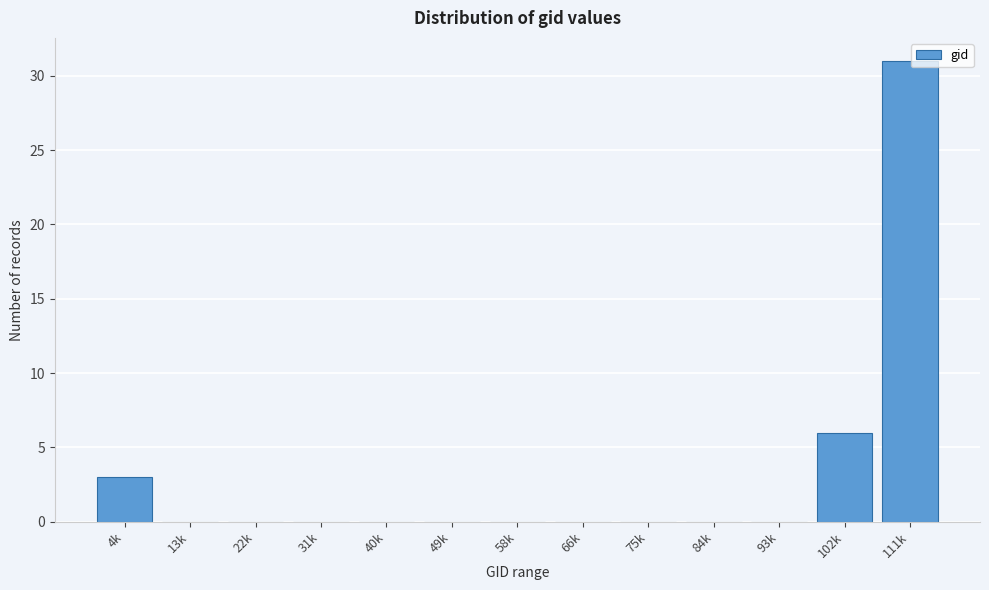

Reading left to right, transcribe all the data shown in this chart.

4k=3	13k=0	22k=0	31k=0	40k=0	49k=0	58k=0	66k=0	75k=0	84k=0	93k=0	102k=6	111k=31